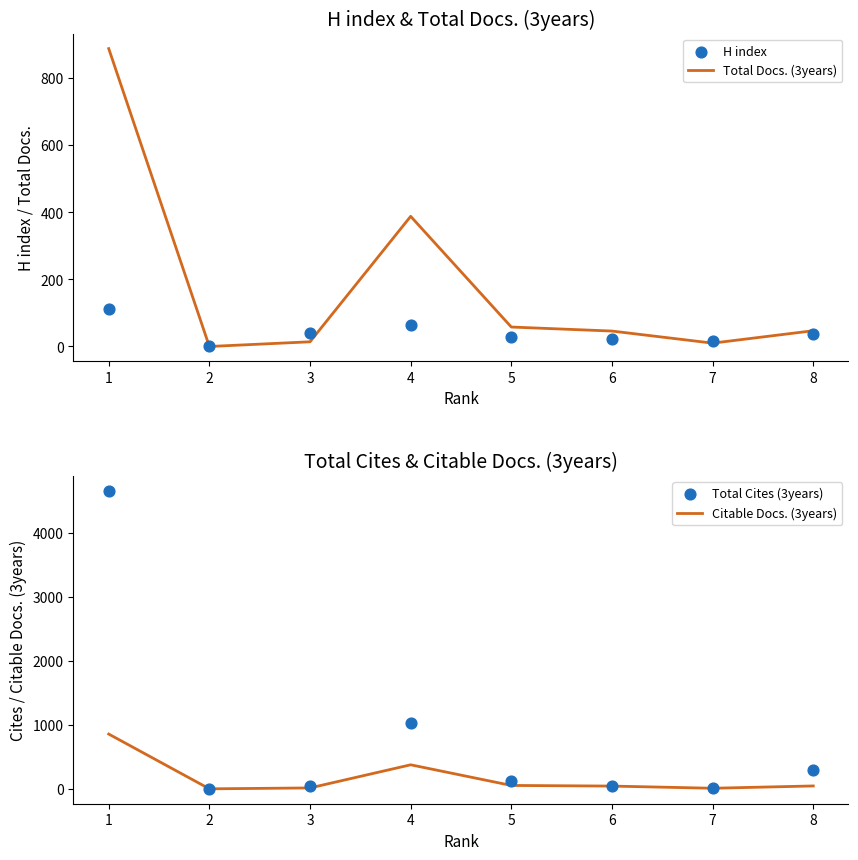

What is the total value across all series at 5?

261